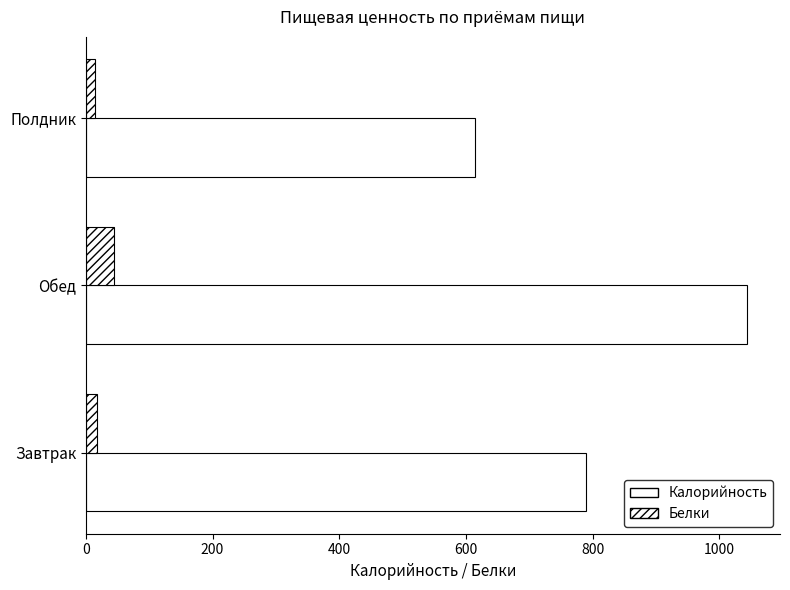

Count the number of categories in the chart.

3